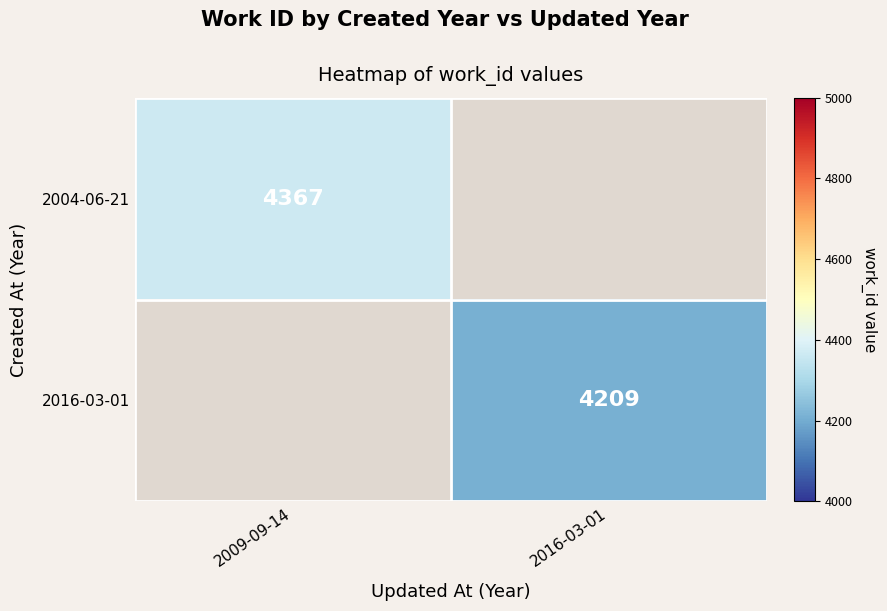

Is it true that 2016-03-01 equals 2719.8 at 2016-03-01?

False